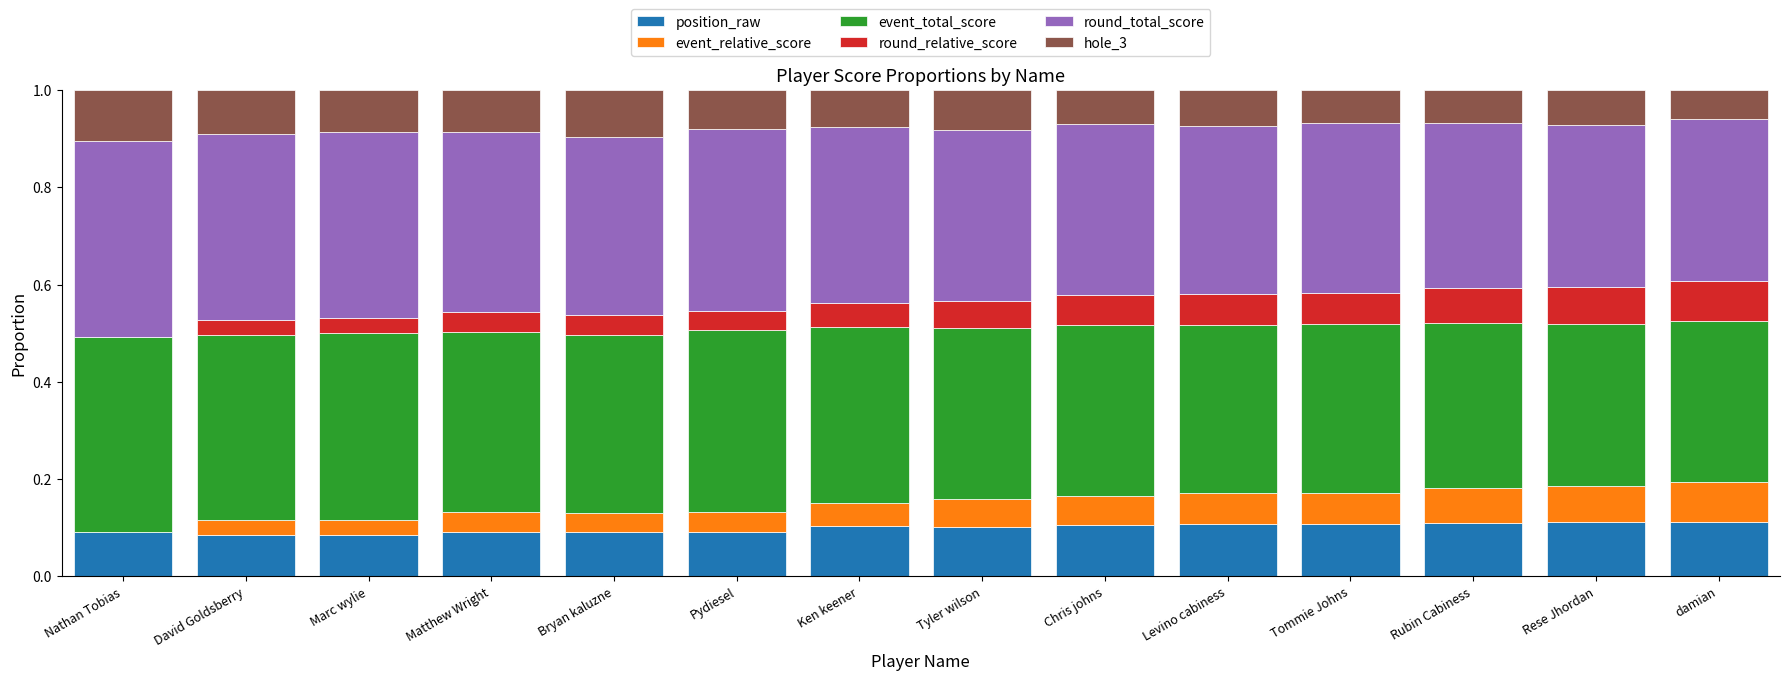

What is the total value across all series at Tyler wilson?

1.0